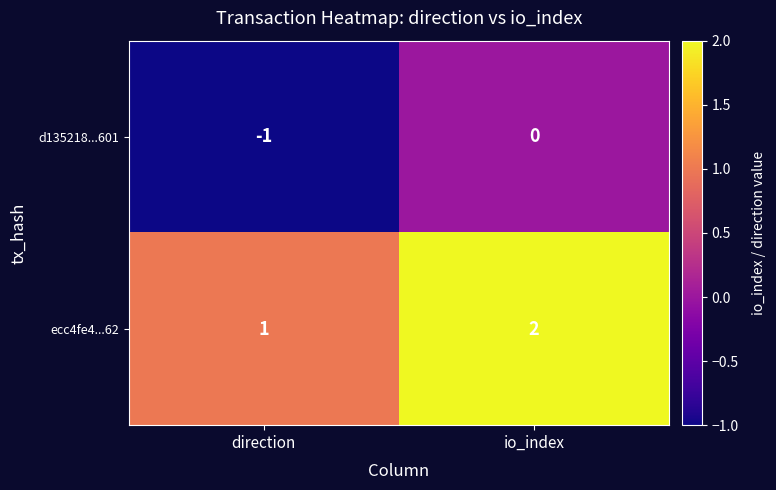

Rank the series by their maximum value, from highest to lowest.

ecc4fe4...62, d135218...601